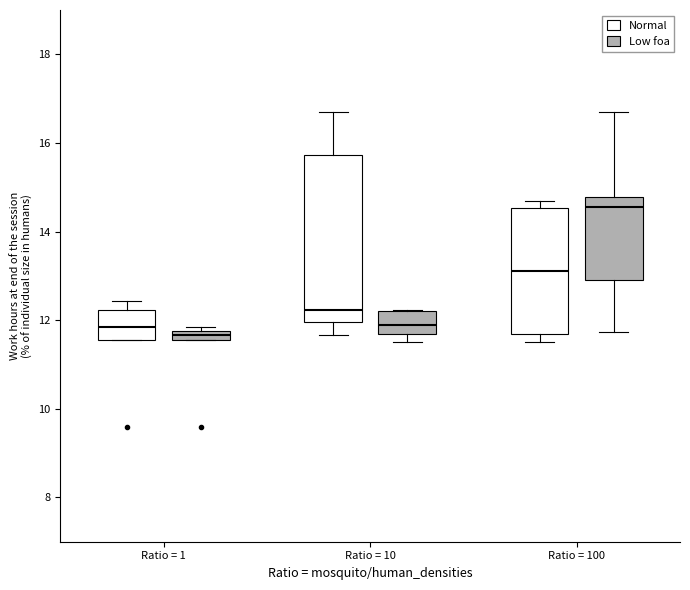

Which box is the tallest, from its lower edge to its upper edge?

Ratio = 10 (Normal)